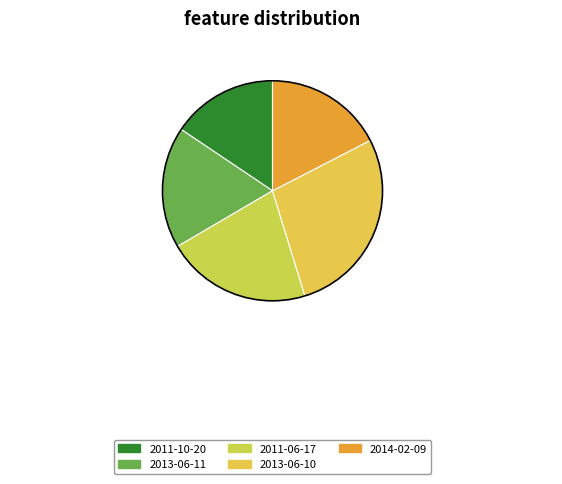

Does any single category account for the majority?

No